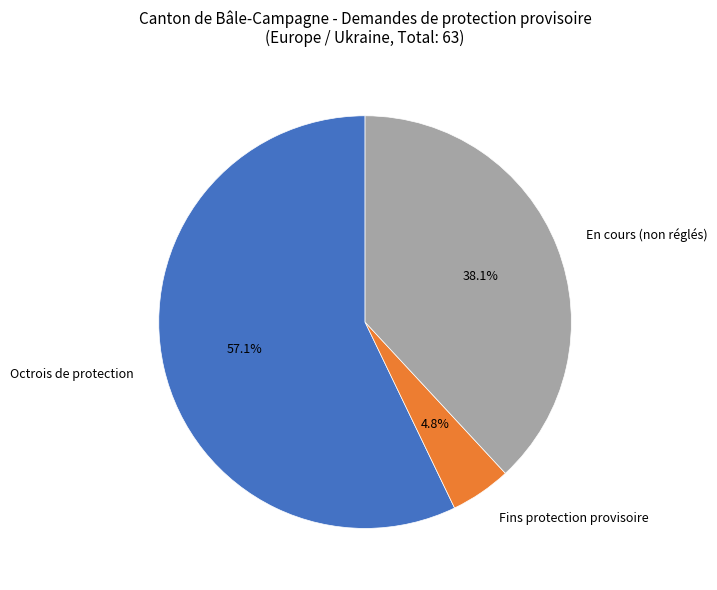

How many slices are in this pie chart?

3